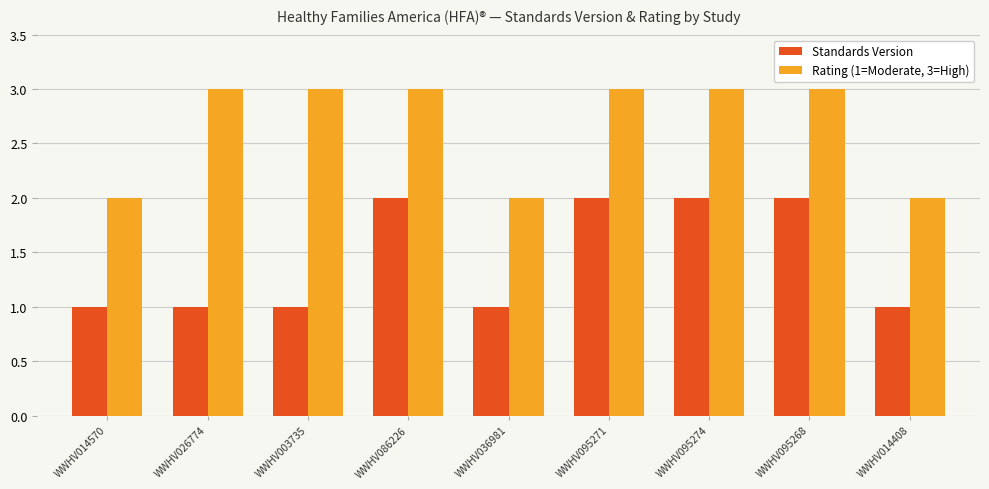

What are all the series names shown in the legend?

Standards Version, Rating (1=Moderate, 3=High)